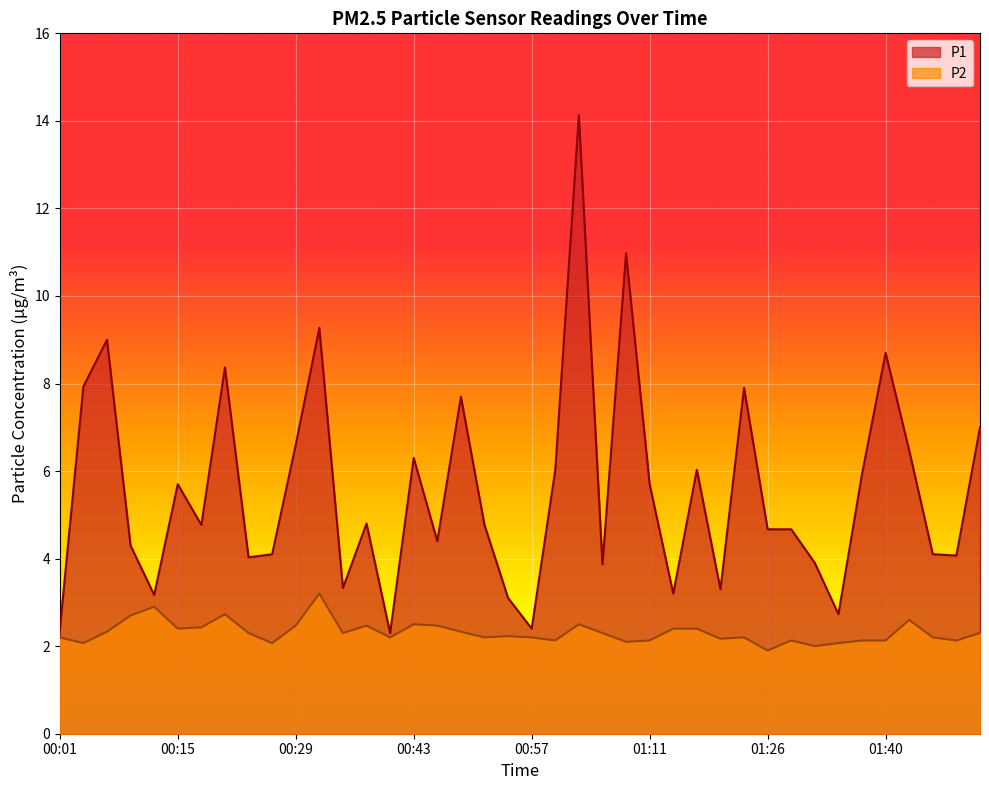

True or false: P2 and P1 cross at least once.

False